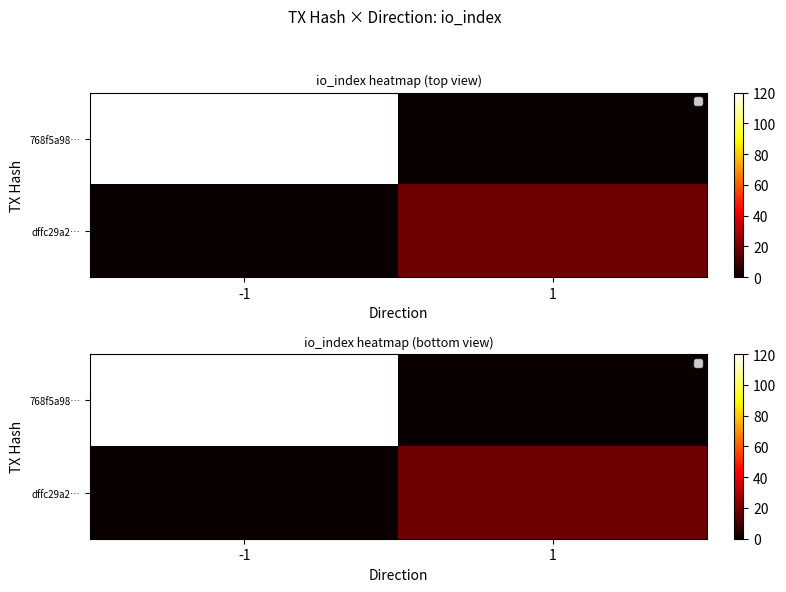

How many dffc29a2… values are between 0 and 18?

2